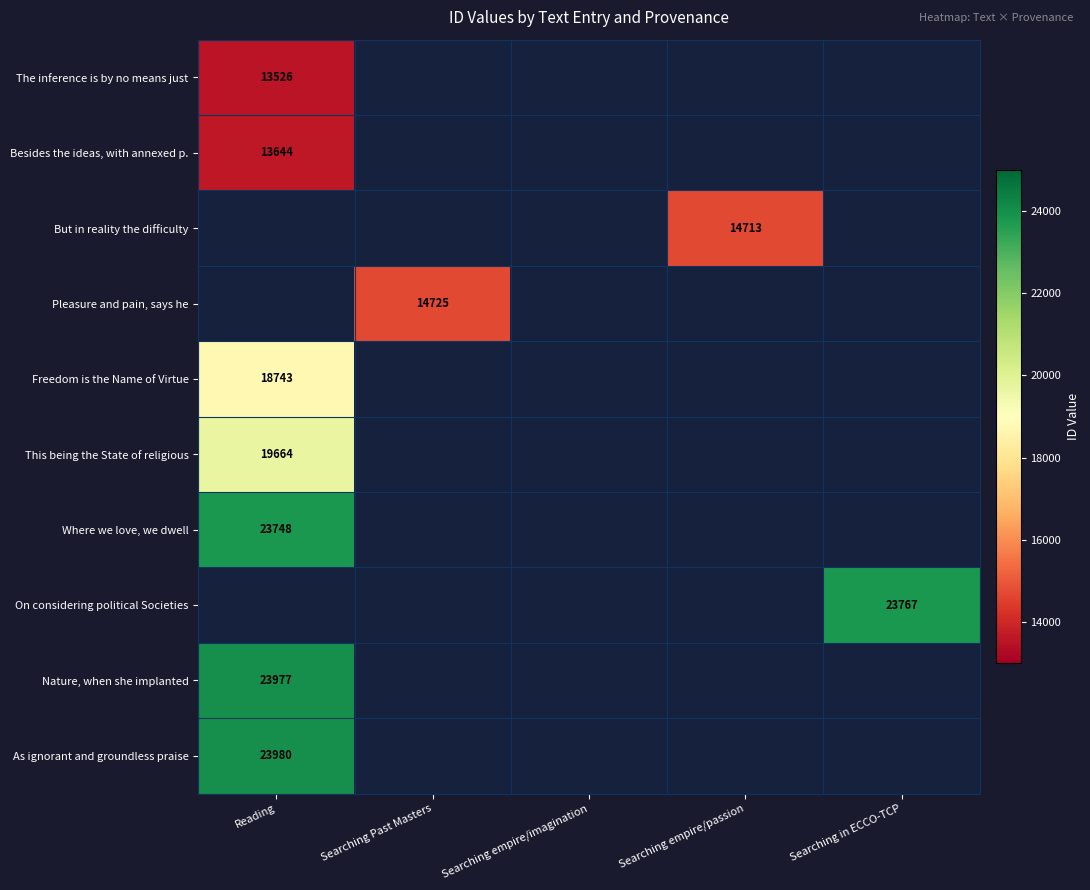

The value of The inference is by no means just at Reading is 13526. True or false?

True